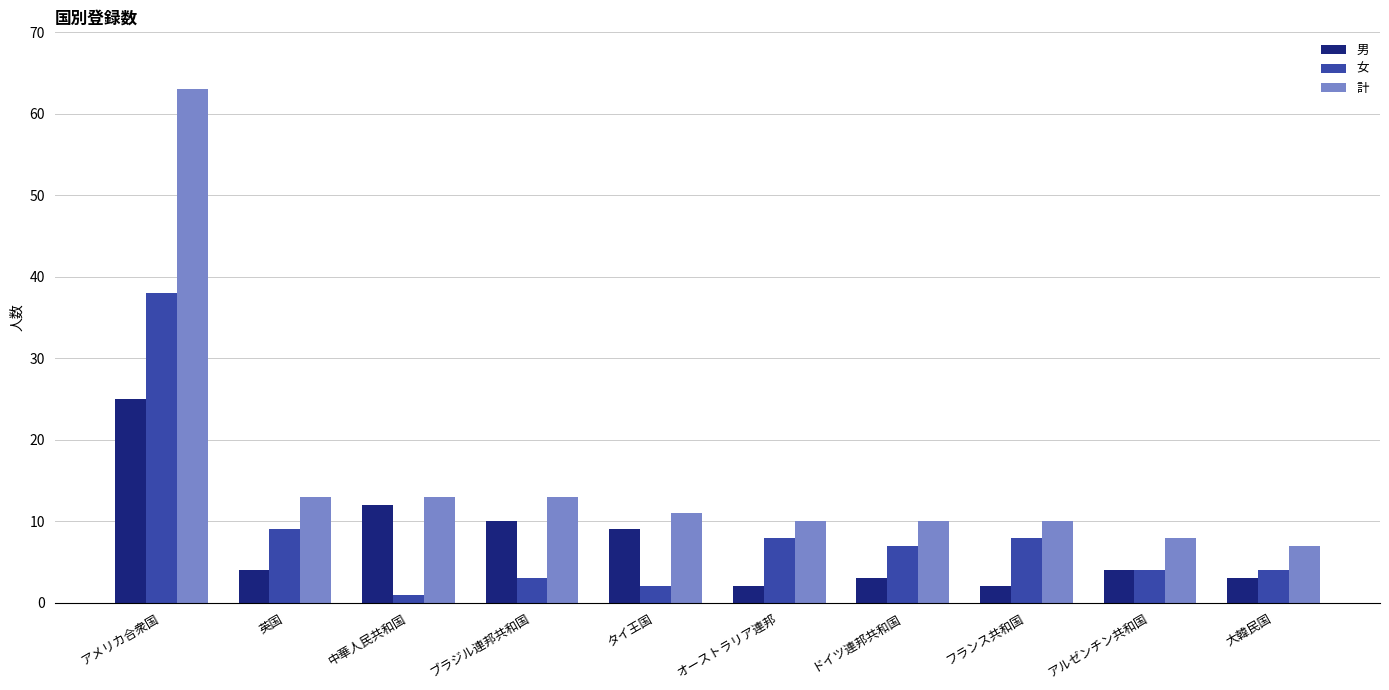

The value of 計 at アルゼンチン共和国 is 8. True or false?

True